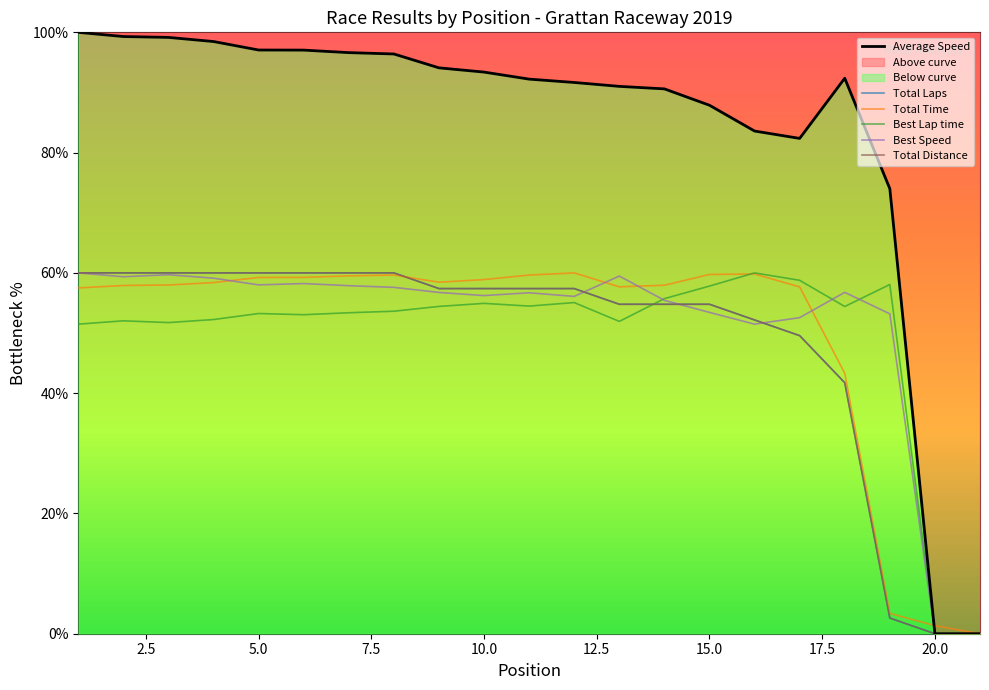

Reading left to right, extract all data points from this chart.

Total Laps: 60.0	60.0	60.0	60.0	60.0	60.0	60.0	60.0	57.4	57.4	57.4	57.4	54.8	54.8	54.8	52.2	49.6	41.7	2.6	0.0	0.0
Total Time: 57.5	57.9	58.0	58.4	59.2	59.2	59.5	59.6	58.4	58.9	59.6	60.0	57.7	57.9	59.7	59.8	57.7	43.3	3.4	1.3	0.0
Best Lap time: 51.5	52.0	51.7	52.2	53.2	53.0	53.4	53.6	54.4	54.9	54.5	55.1	51.9	55.7	57.8	60.0	58.8	54.4	58.1	0.0	0.0
Best Speed: 60.0	59.4	59.7	59.1	58.0	58.2	57.9	57.6	56.7	56.2	56.7	56.1	59.5	55.4	53.4	51.5	52.6	56.8	53.2	0.0	0.0
Average Speed: 100.0	99.3	99.2	98.5	97.1	97.0	96.6	96.4	94.1	93.4	92.2	91.7	91.0	90.6	87.9	83.6	82.4	92.4	74.0	0.0	0.0
Total Distance: 60.0	60.0	60.0	60.0	60.0	60.0	60.0	60.0	57.4	57.4	57.4	57.4	54.8	54.8	54.8	52.2	49.6	41.7	2.6	0.0	0.0